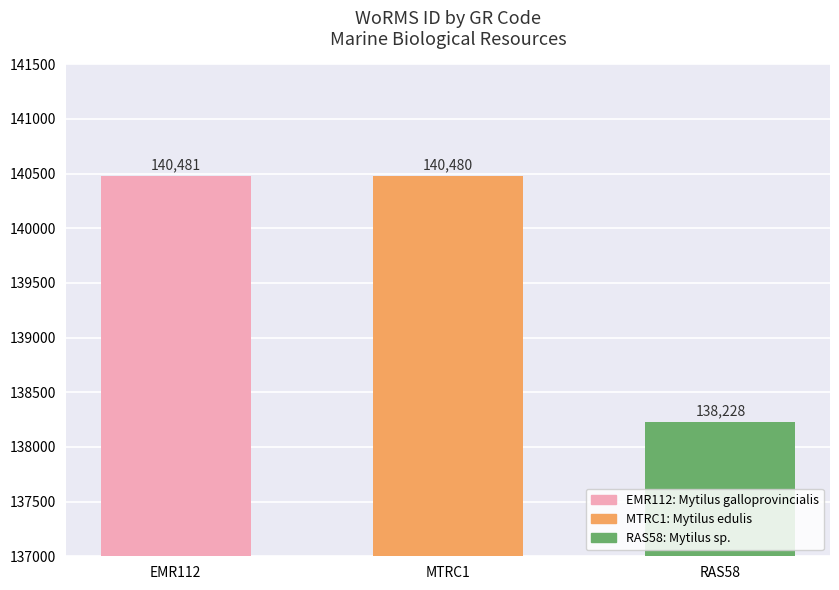

The value at MTRC1 is 140480. True or false?

True